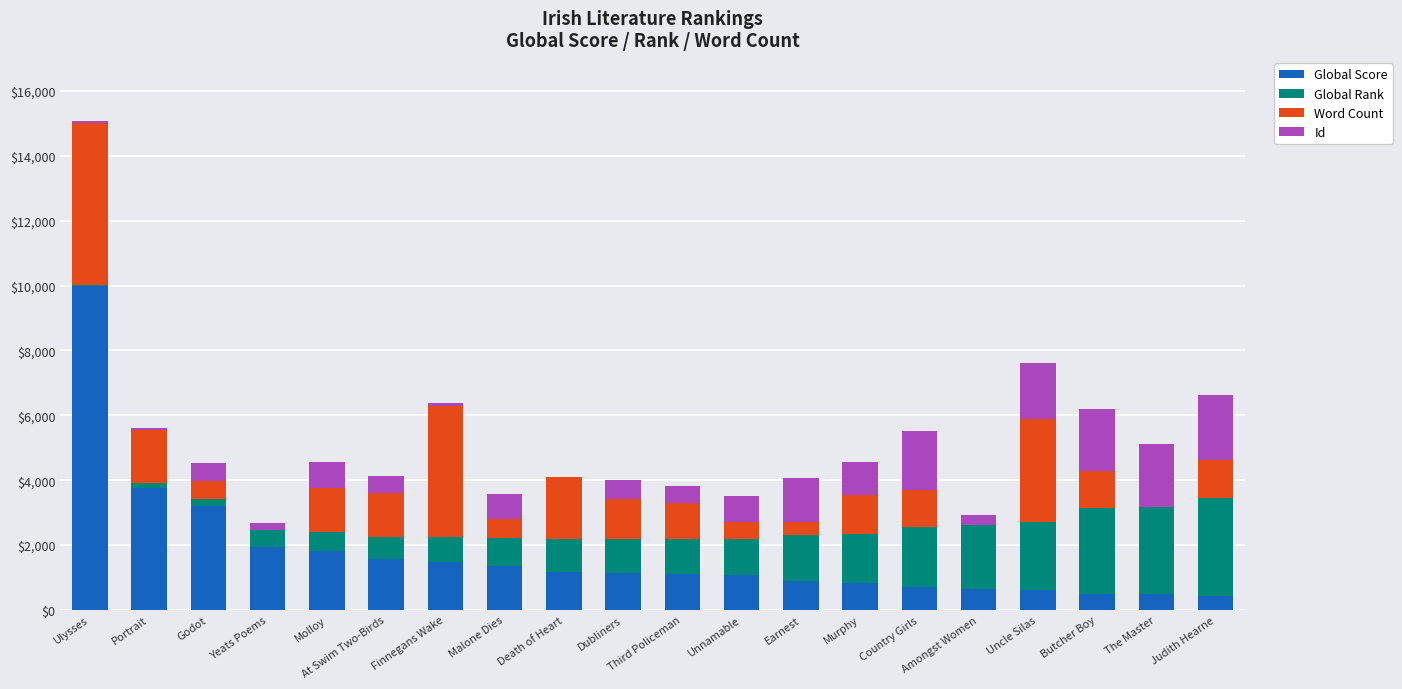

What is the total value across all series at Malone Dies?

3584.3